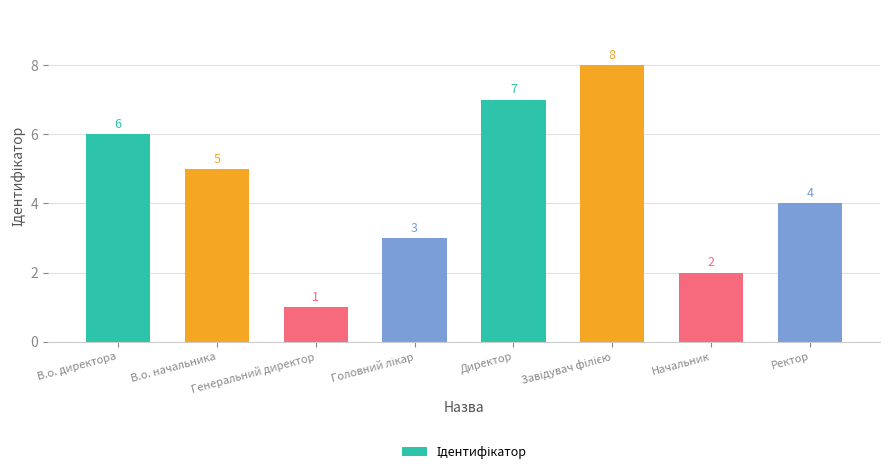

What is the maximum value shown in the chart?

8